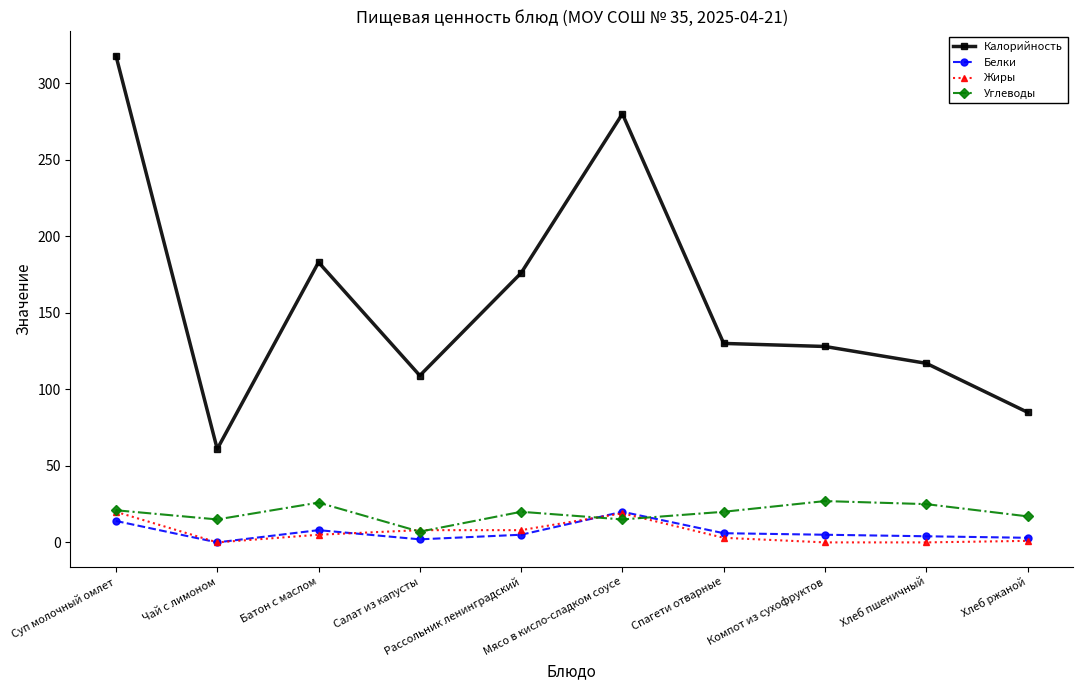

Does the chart have visible grid lines?

No